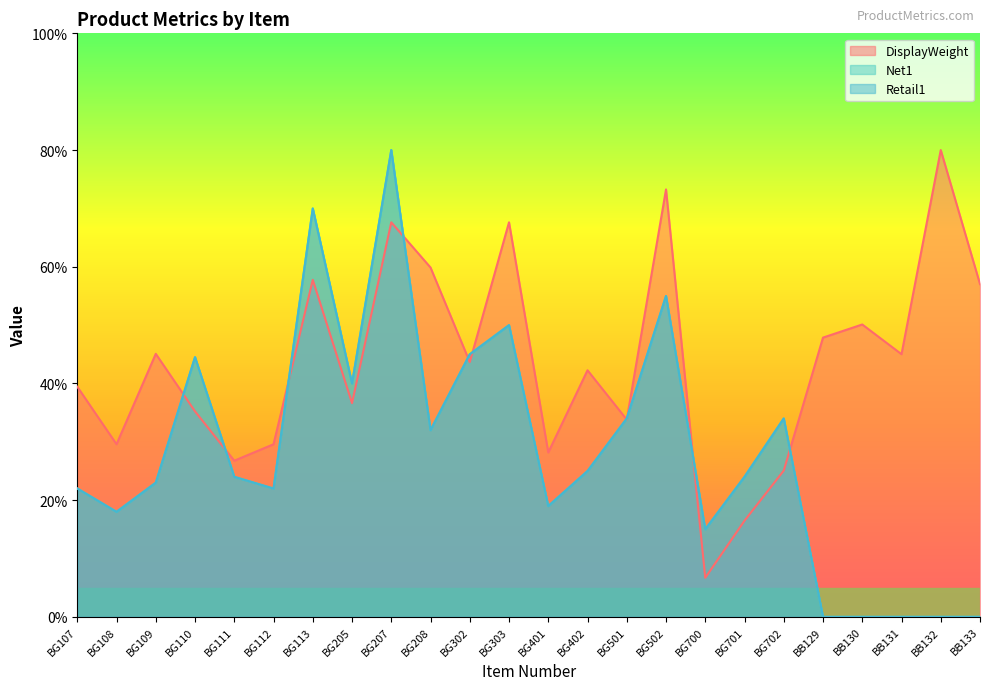

Between BG107 and BG109, which series saw the biggest shift?

DisplayWeight